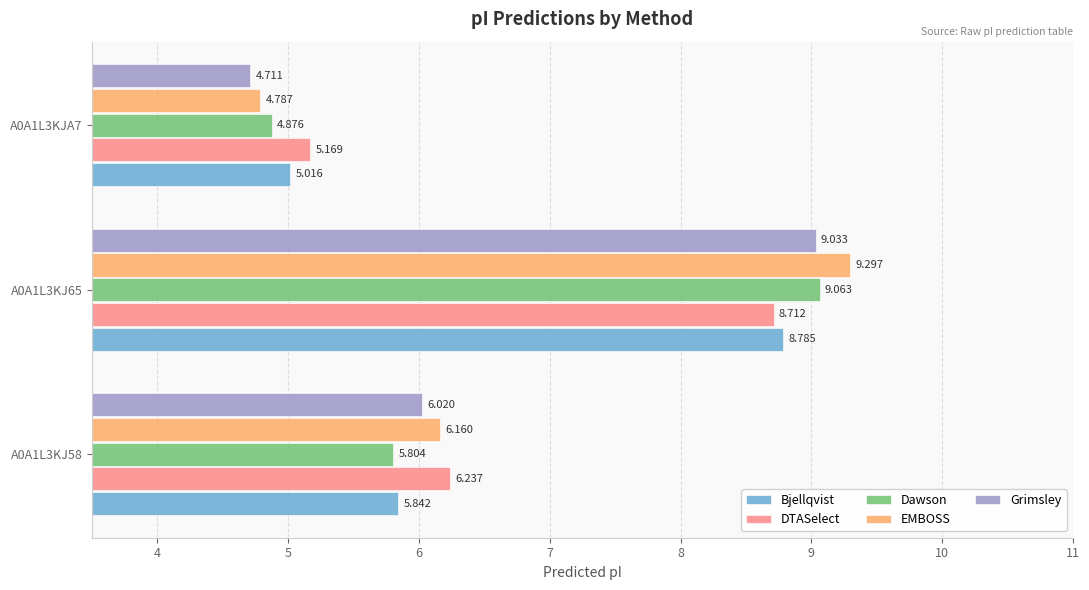

List the series in order of their peak value, lowest first.

DTASelect, Bjellqvist, Grimsley, Dawson, EMBOSS